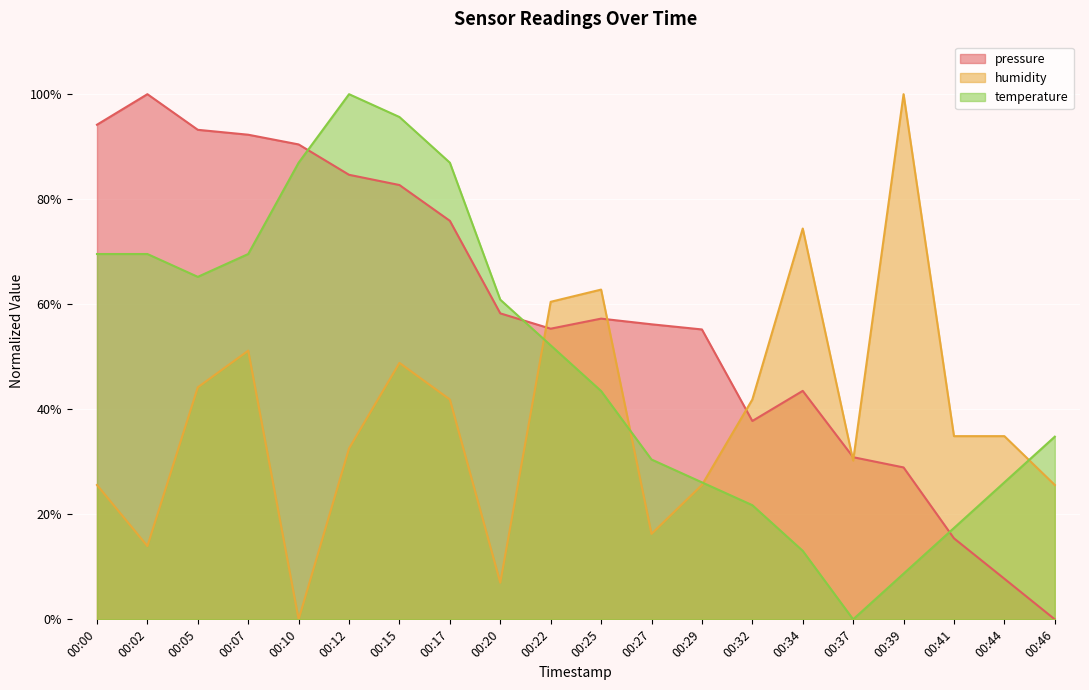

True or false: temperature has a value of 30.4 at 00:27.

True